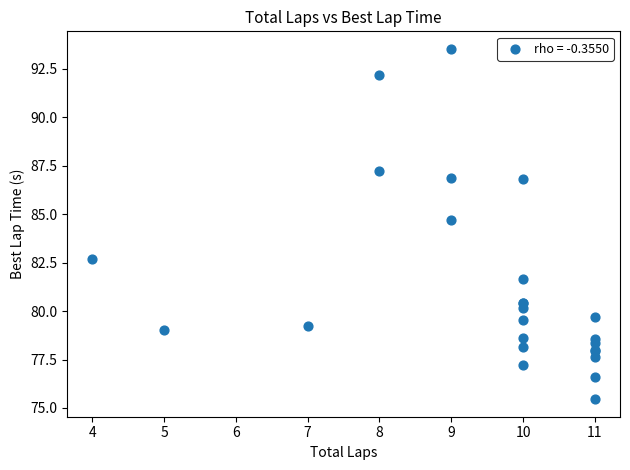

What Y value in the scatter plot is closest to 84?

84.7